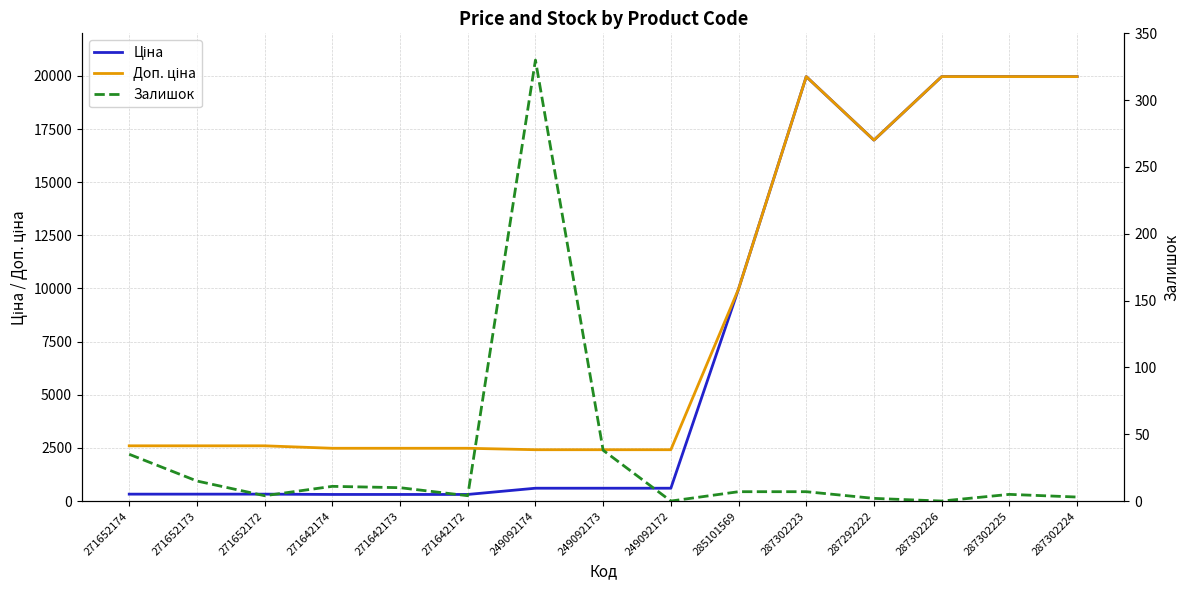

The Залишок series shows 3.3 at 287292222. True or false?

False